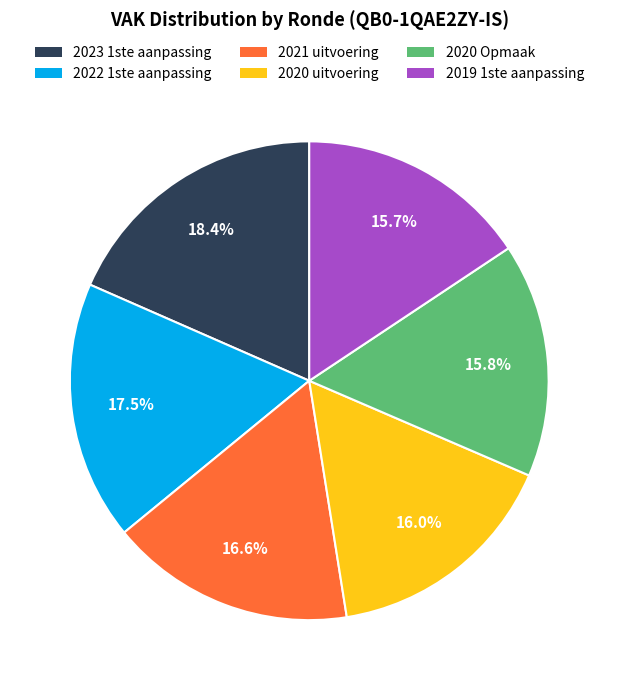

The 2019 1ste aanpassing slice represents 16% of the pie. True or false?

True